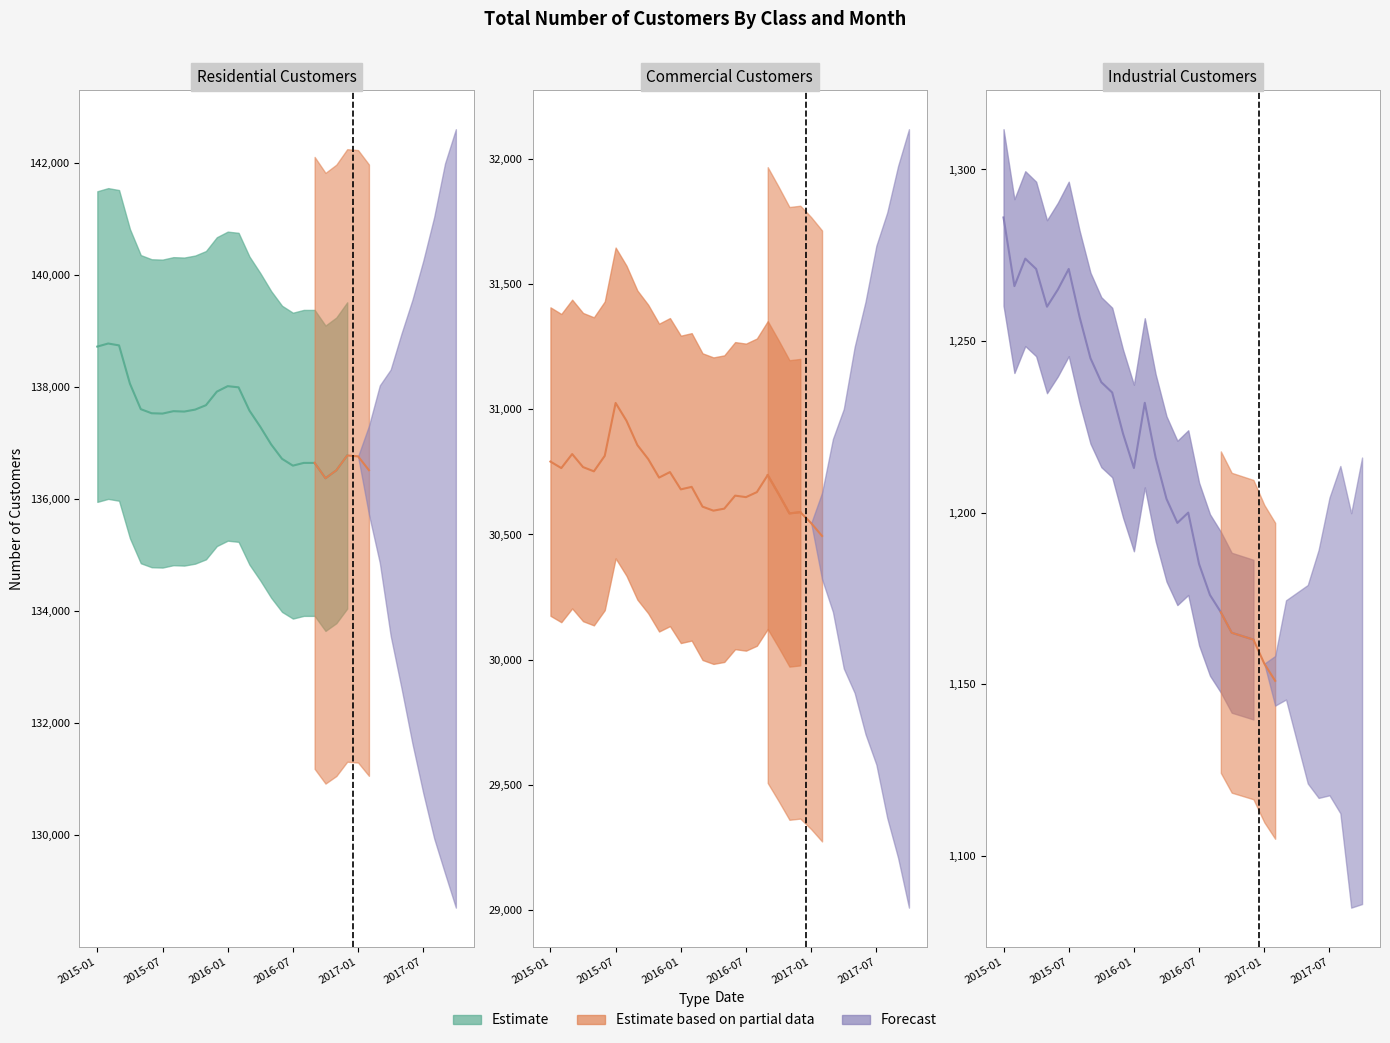

True or false: Commercial Customers and Industrial Customers intersect in this chart.

False